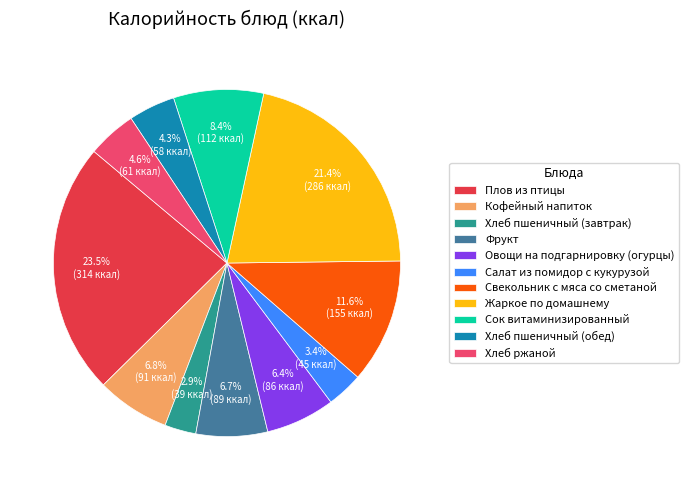

To the nearest percent, what is the difference between the largest and smallest slice percentages?

21%